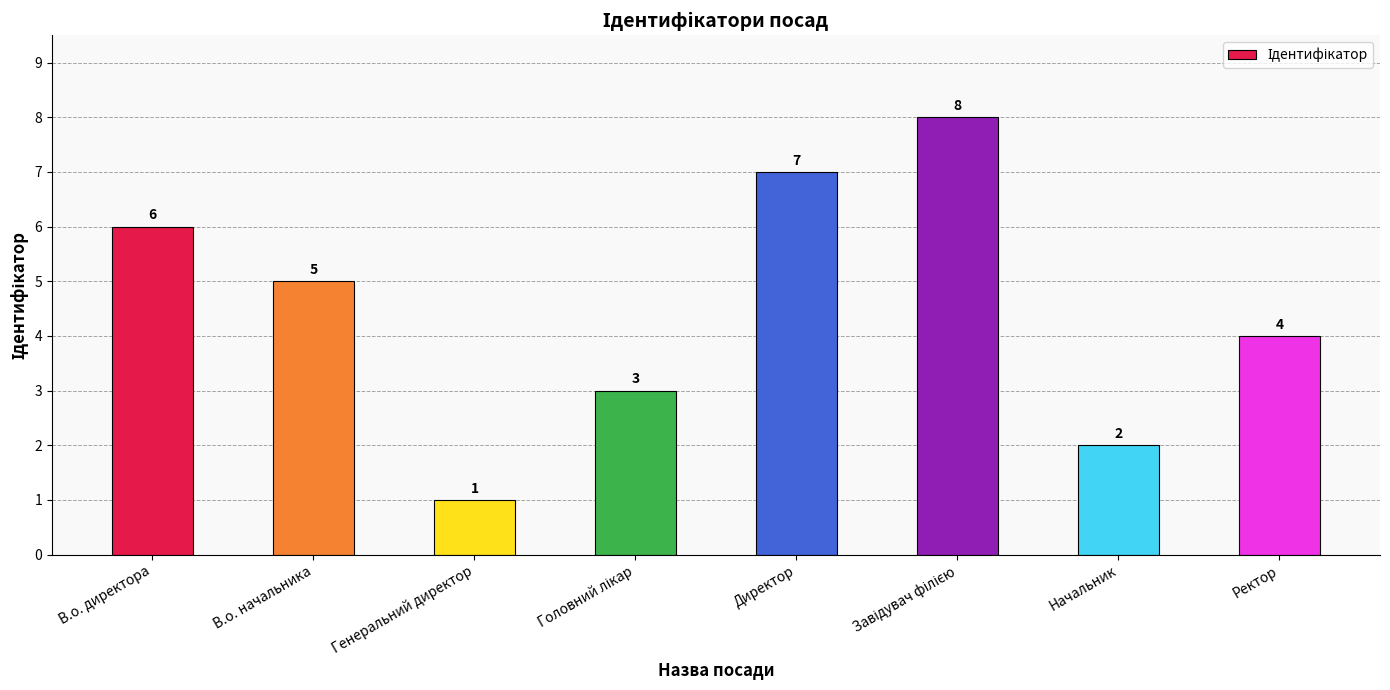

Approximately how many times larger is the value at Ректор compared to Генеральний директор?

4.0